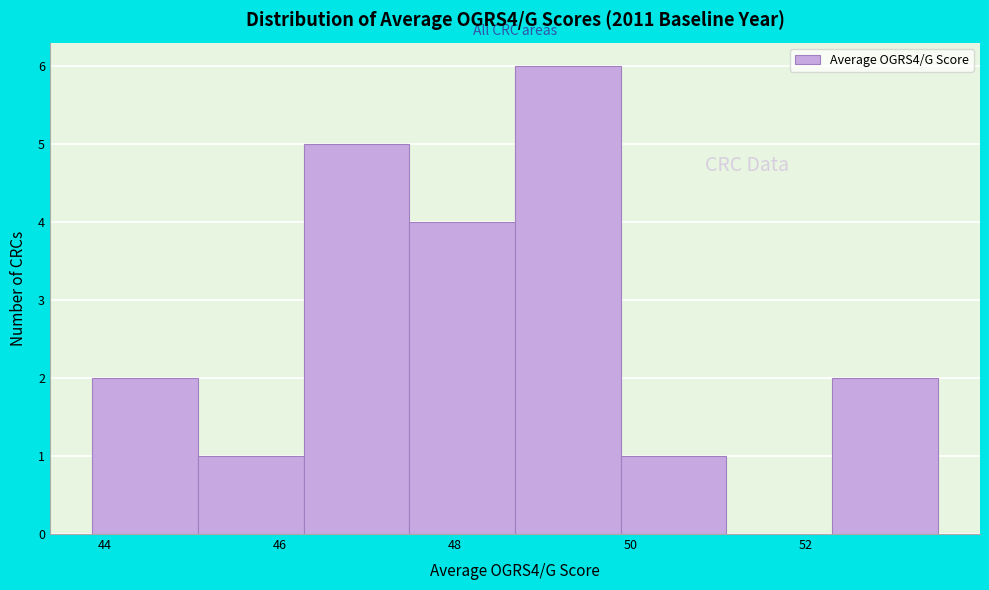

Which range on the x-axis has the tallest bar?

48.6 to 49.8